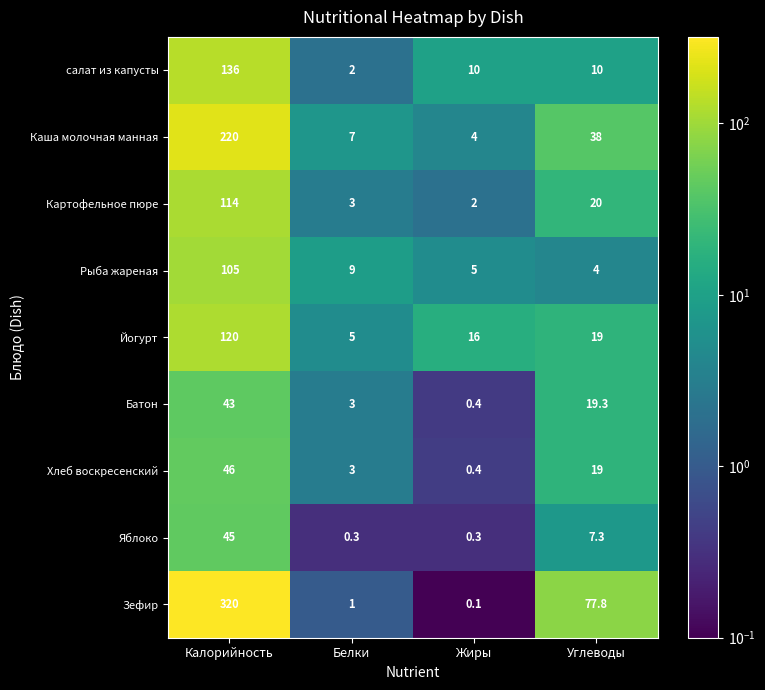

Where does the Картофельное пюре series first go above 20?

Калорийность